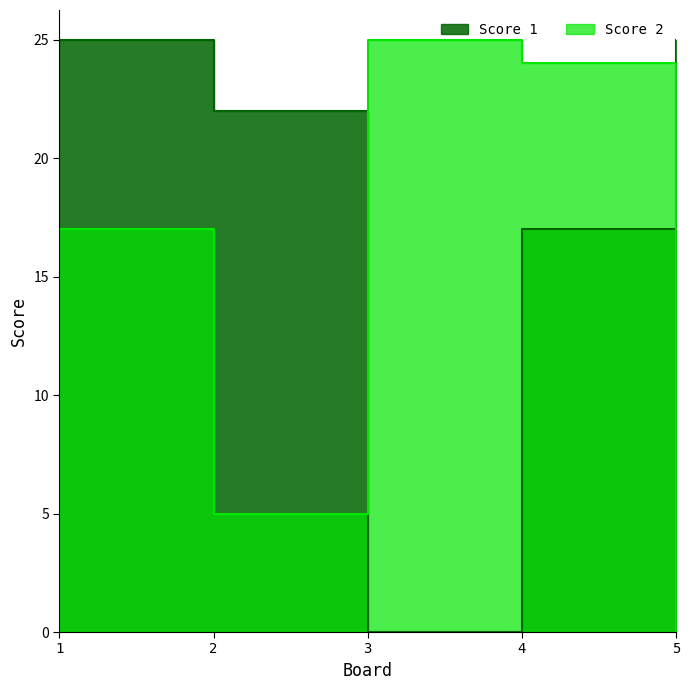

Where is the first local minimum for Score 2?

2